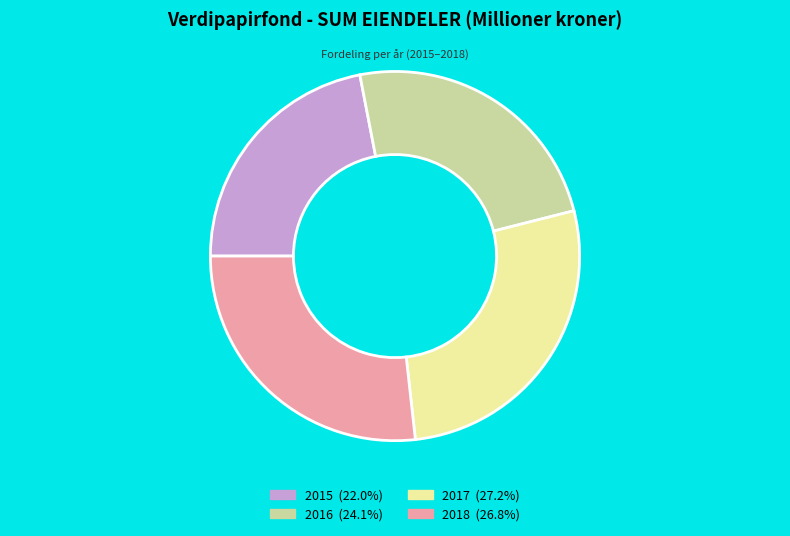

Which category has the smallest portion of the pie?

2015